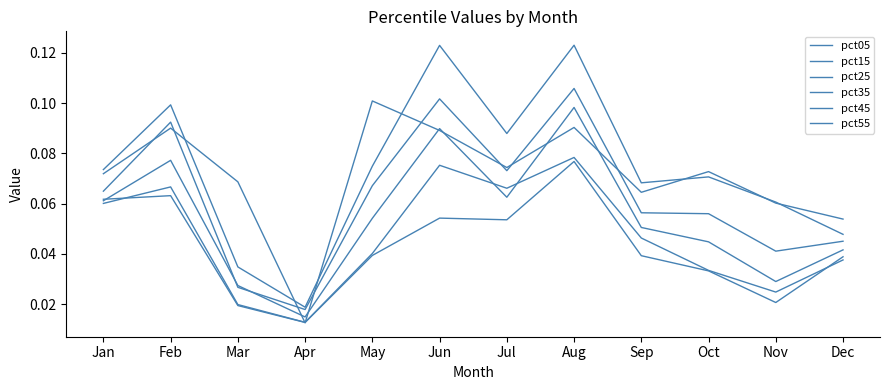

Is this an area chart (filled region under the line)?

No